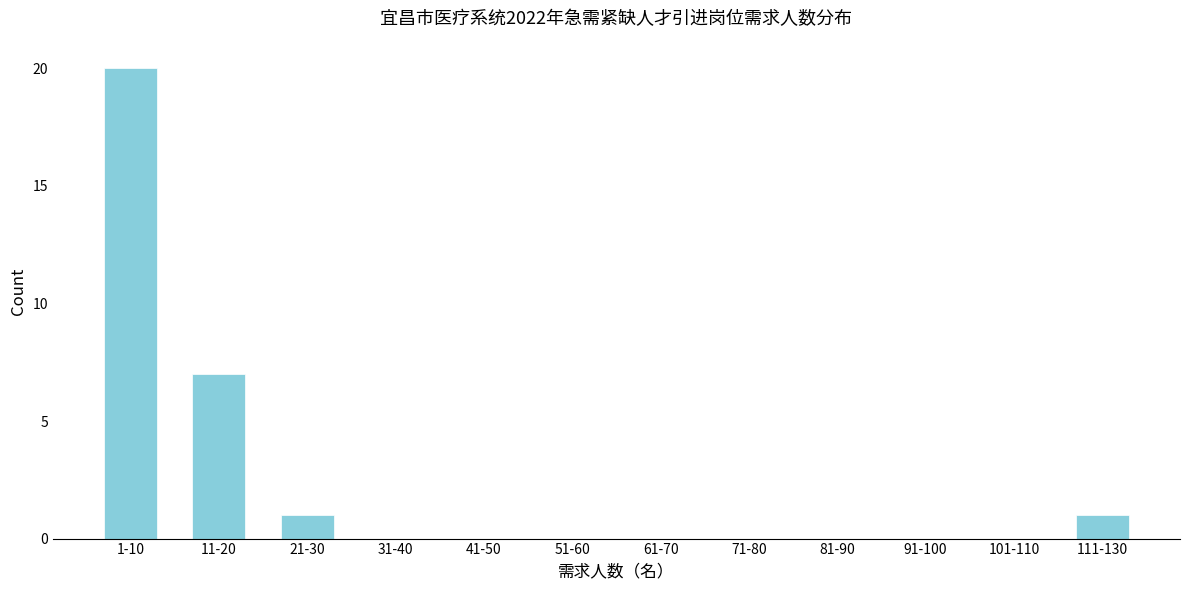

Reading left to right, what are all the values shown in this chart?

1-10=20	11-20=7	21-30=1	31-40=0	41-50=0	51-60=0	61-70=0	71-80=0	81-90=0	91-100=0	101-110=0	111-130=1